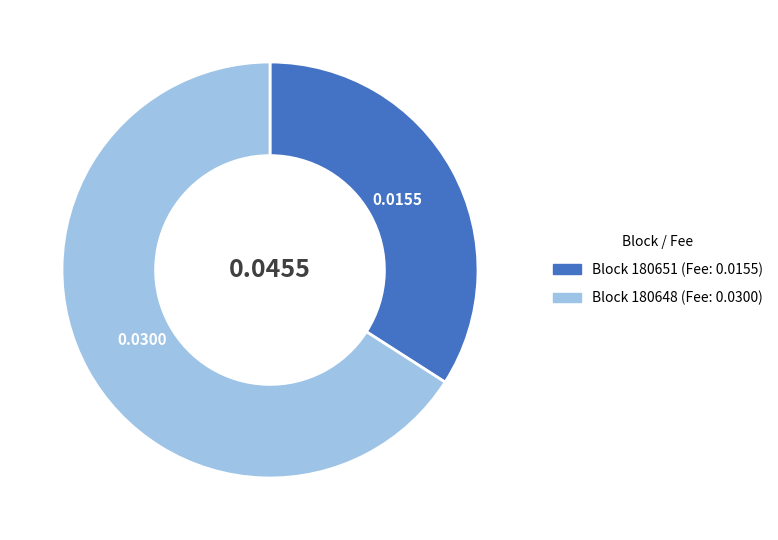

Which category has the biggest portion of the pie?

Block 180648 (Fee: 0.0300)